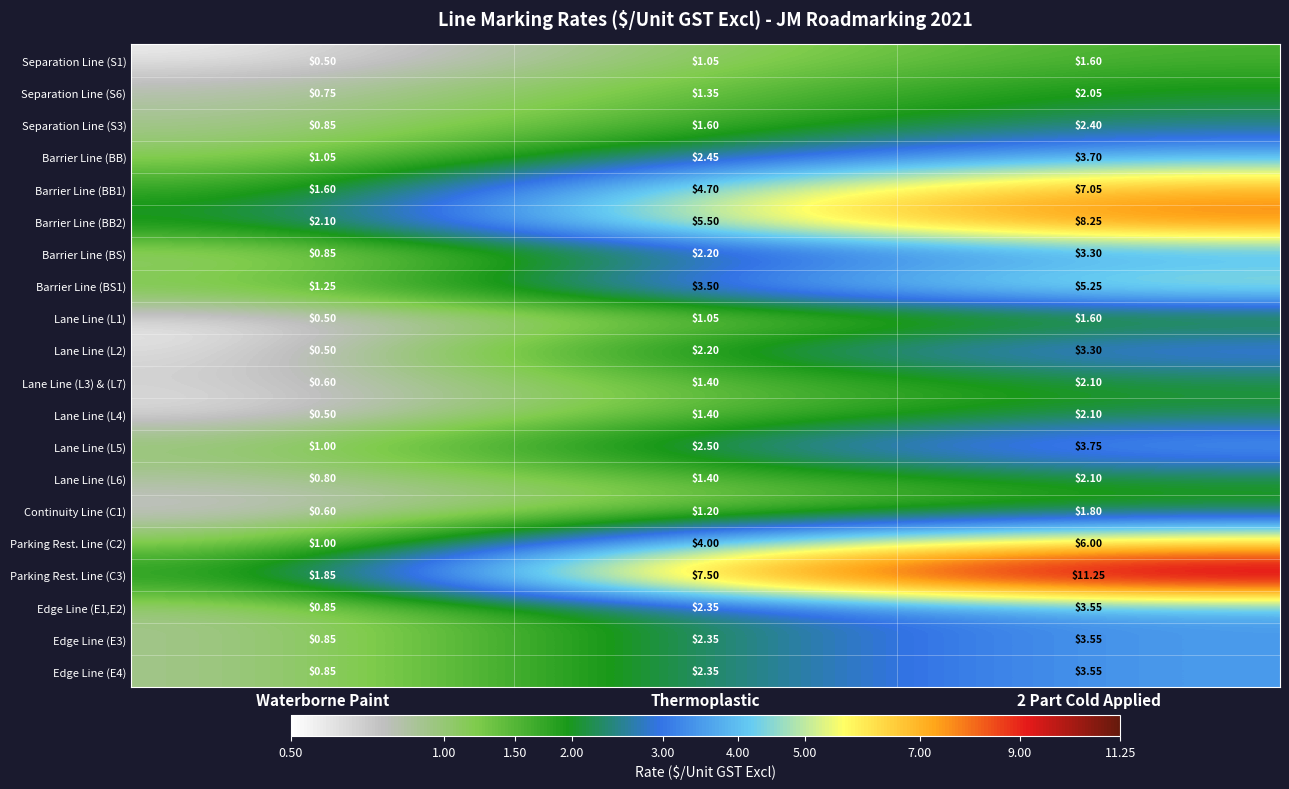

Which category has the lowest value in the Lane Line (L6) series?

Waterborne Paint